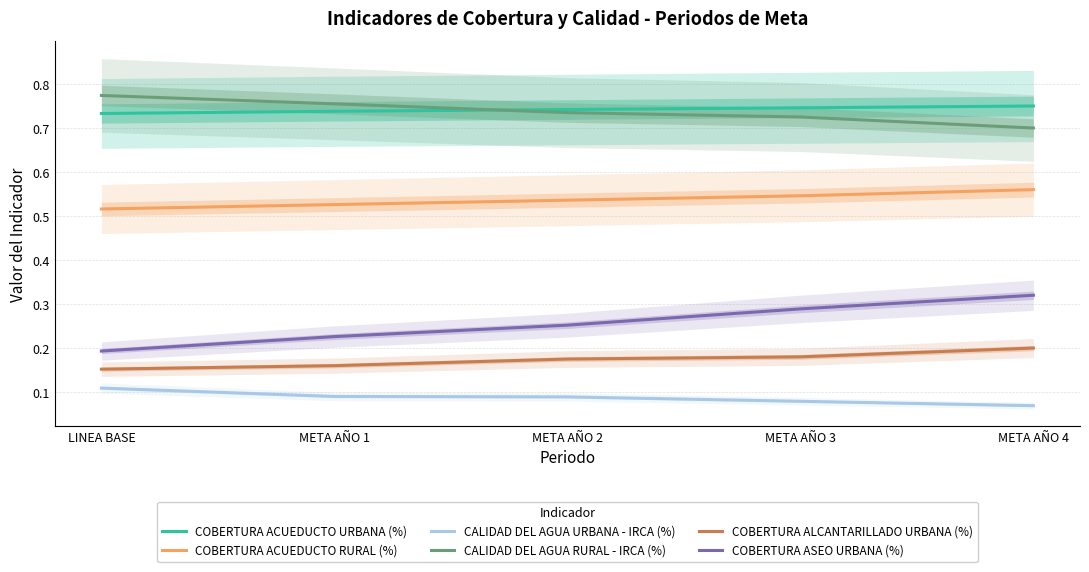

Is this an area chart (filled region under the line)?

No